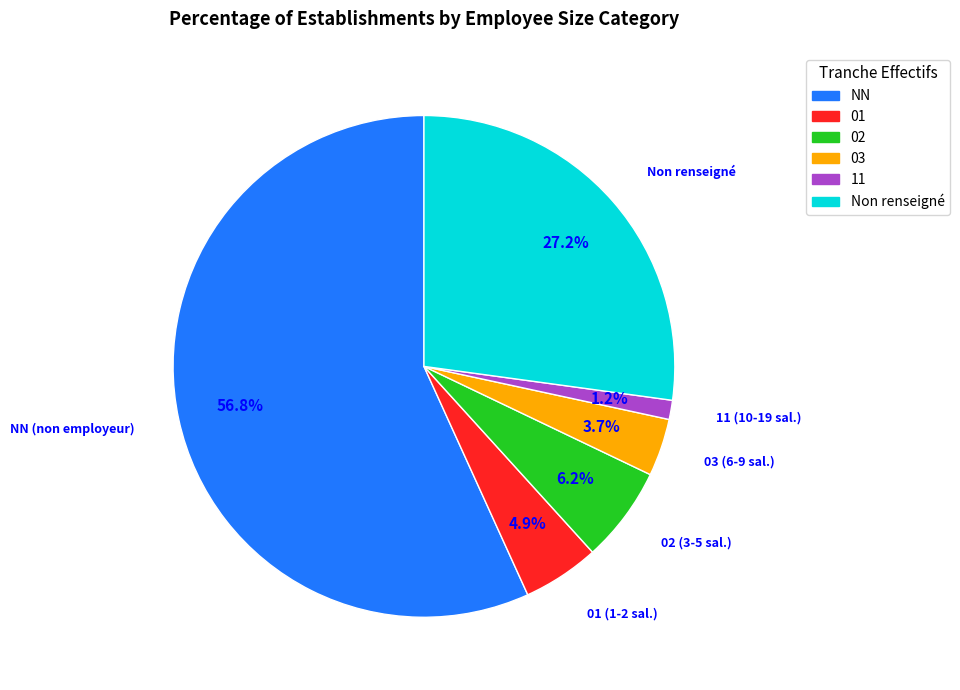

What is the majority slice?

NN